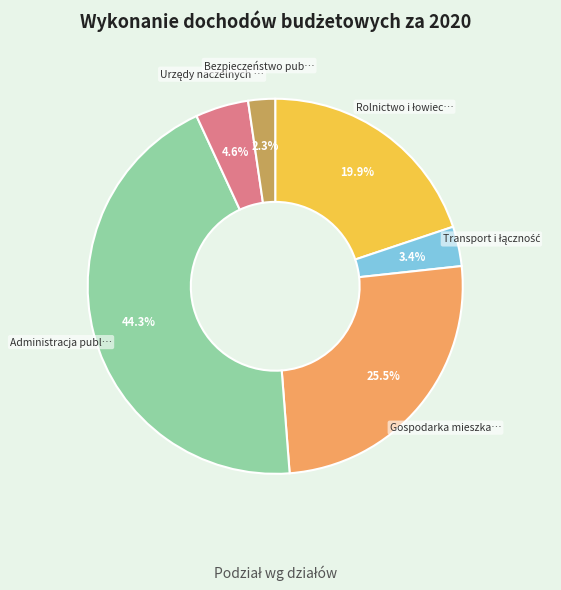

Does any single category account for the majority?

No